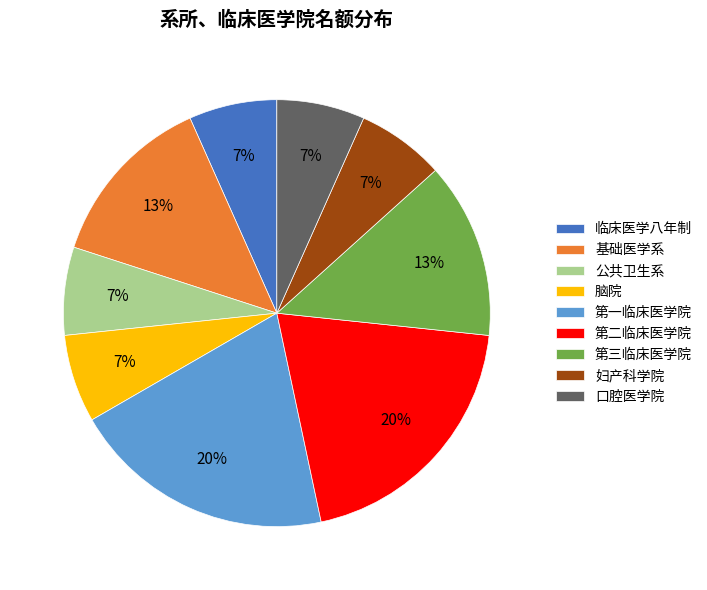

Does 公共卫生系 represent more than half of the total?

No